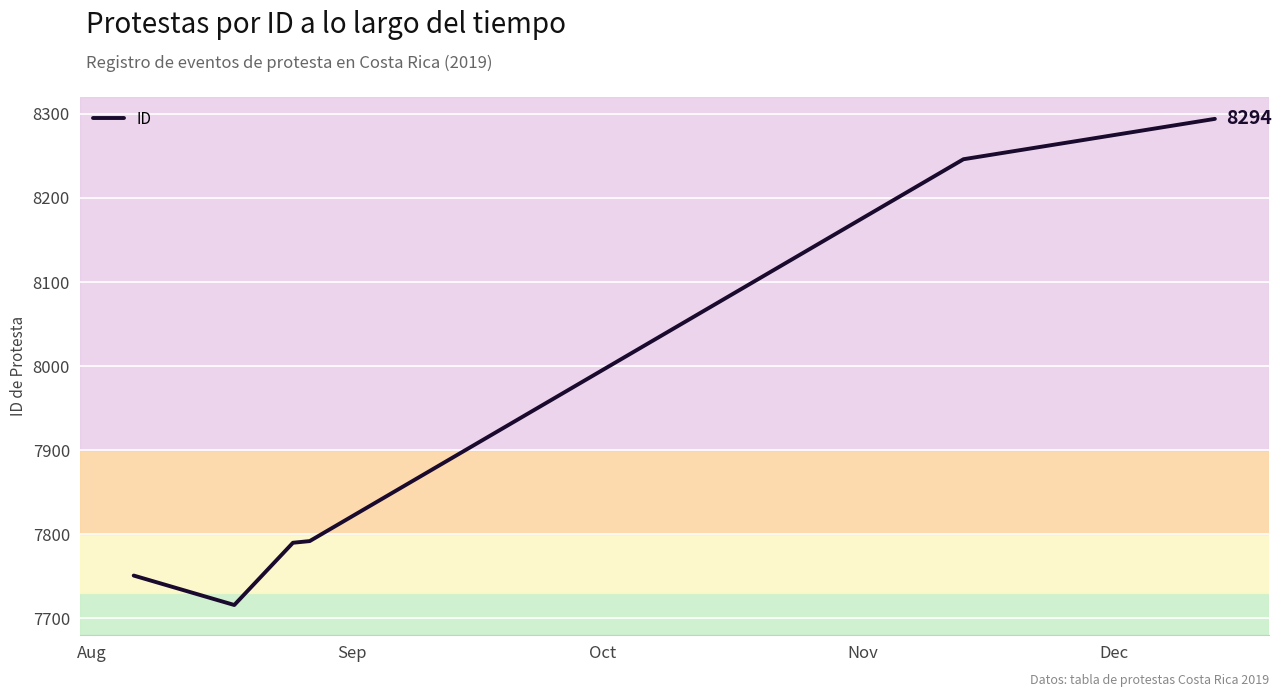

What is the smallest value displayed?

7716